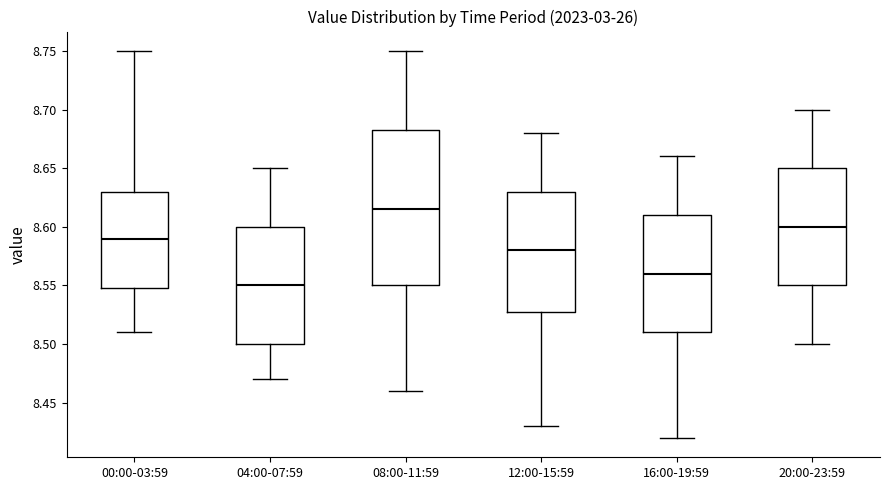

Where does the median line of the box for 12:00-15:59 sit on the y-axis? The values are not printed on the chart, so give them approximately, as read against the axis.

8.580